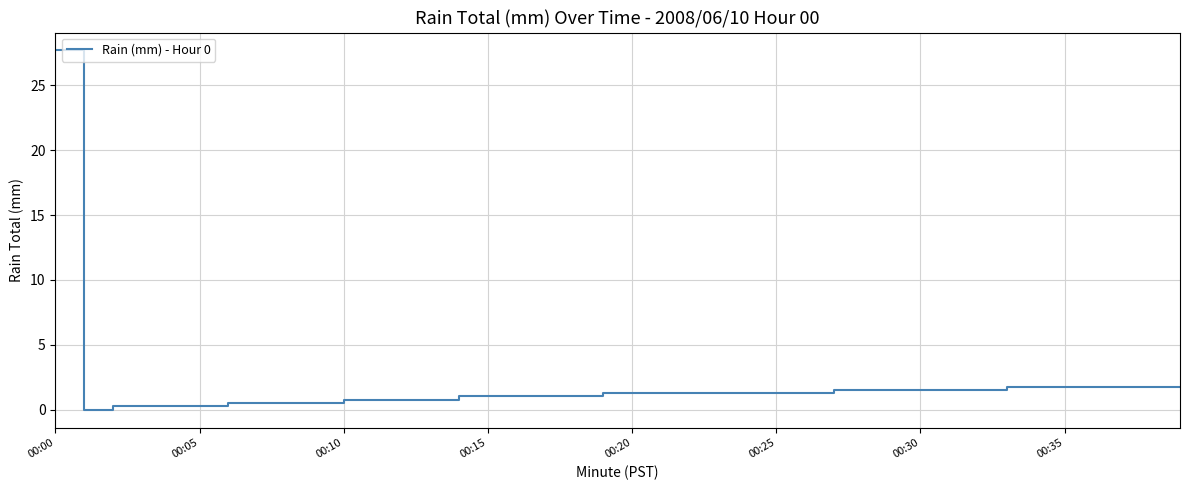

What is the greatest value displayed?

27.7